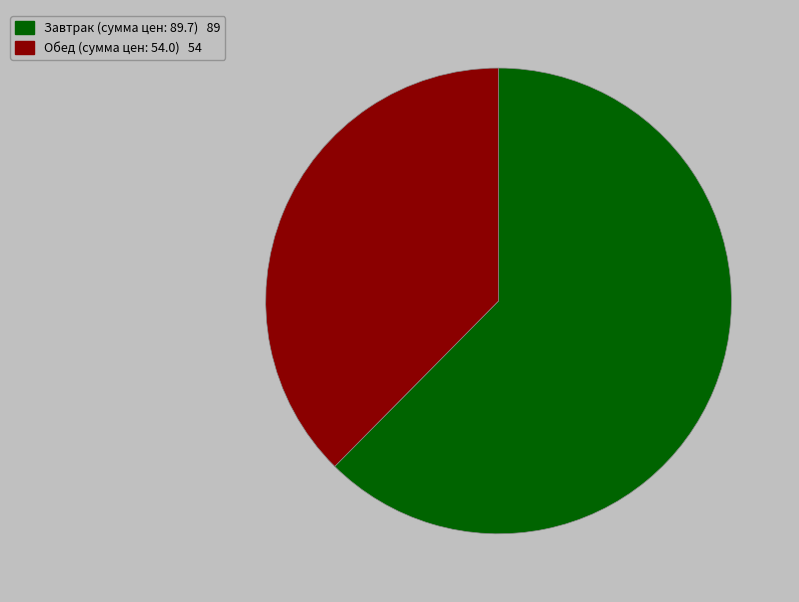

Does any single category account for the majority?

Yes